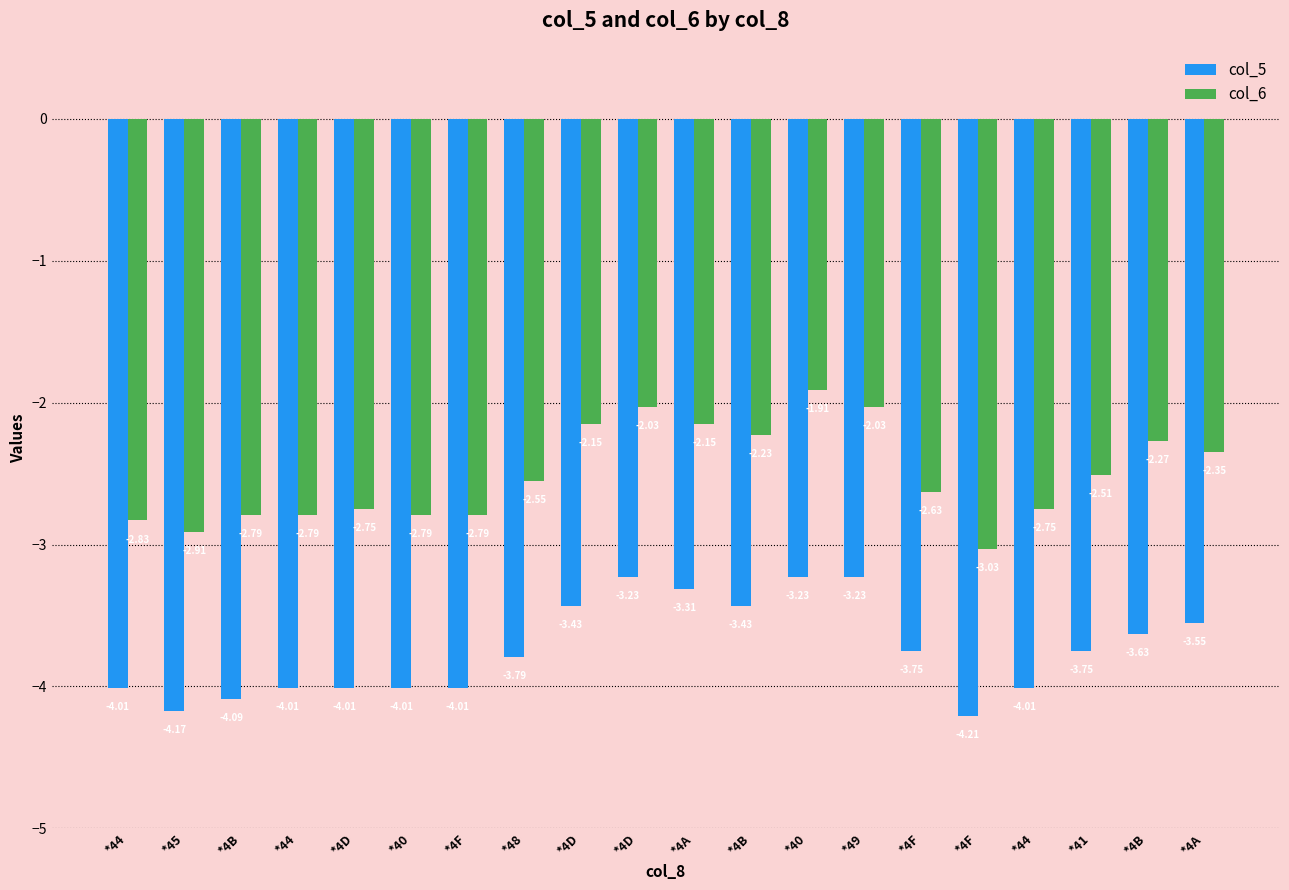

How many distinct data groups are displayed?

2